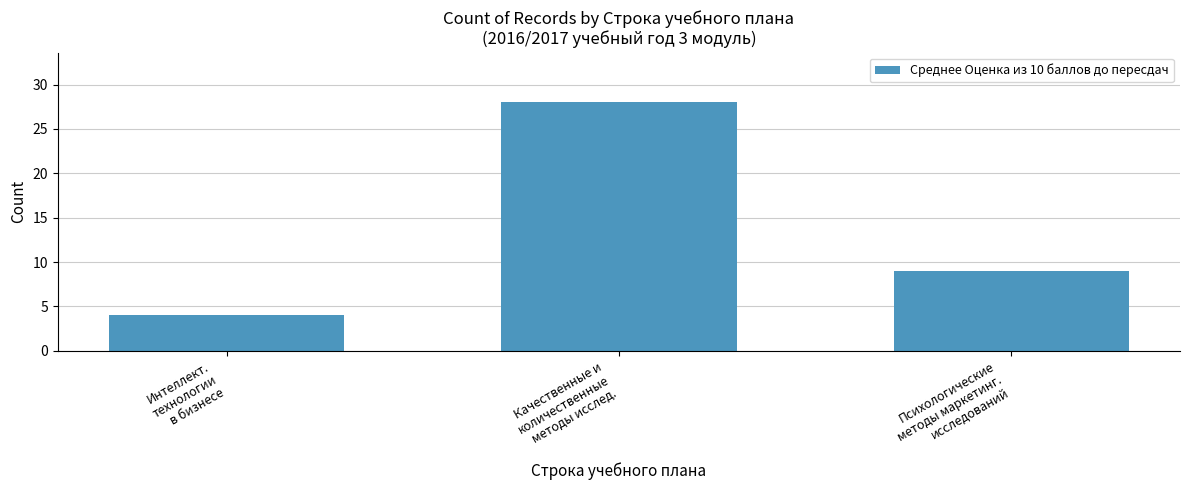

How many data points does each series have?

3